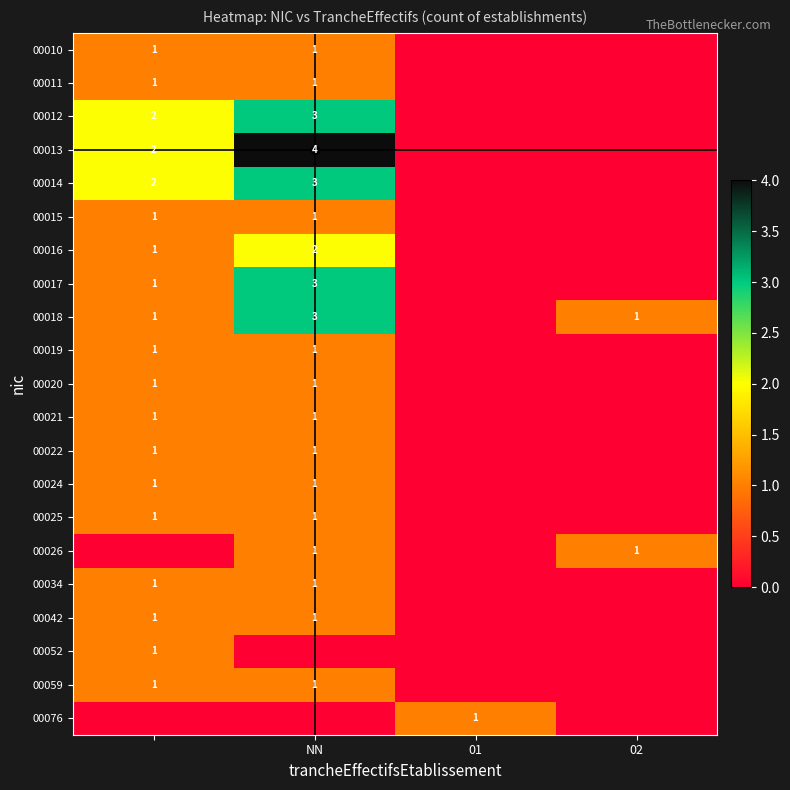

Is the value of 00052 at  greater than the value of 00014 at 01?

Yes